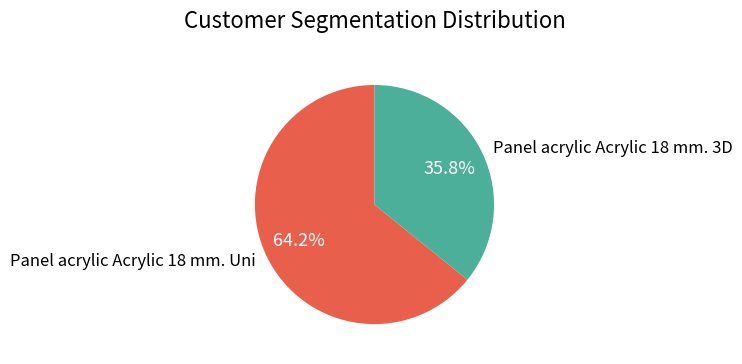

To the nearest percent, what is the difference between the largest and smallest slice percentages?

28%